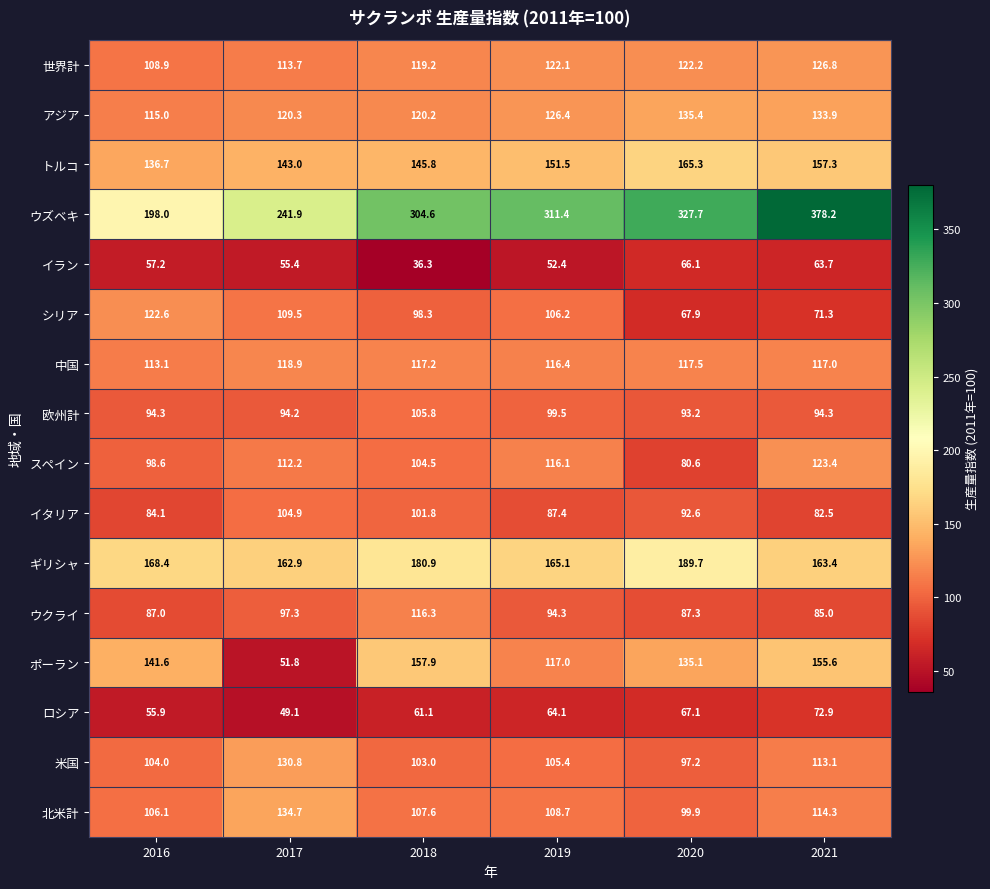

What is the difference between the maximum and minimum values in the ポーラン series?

106.1